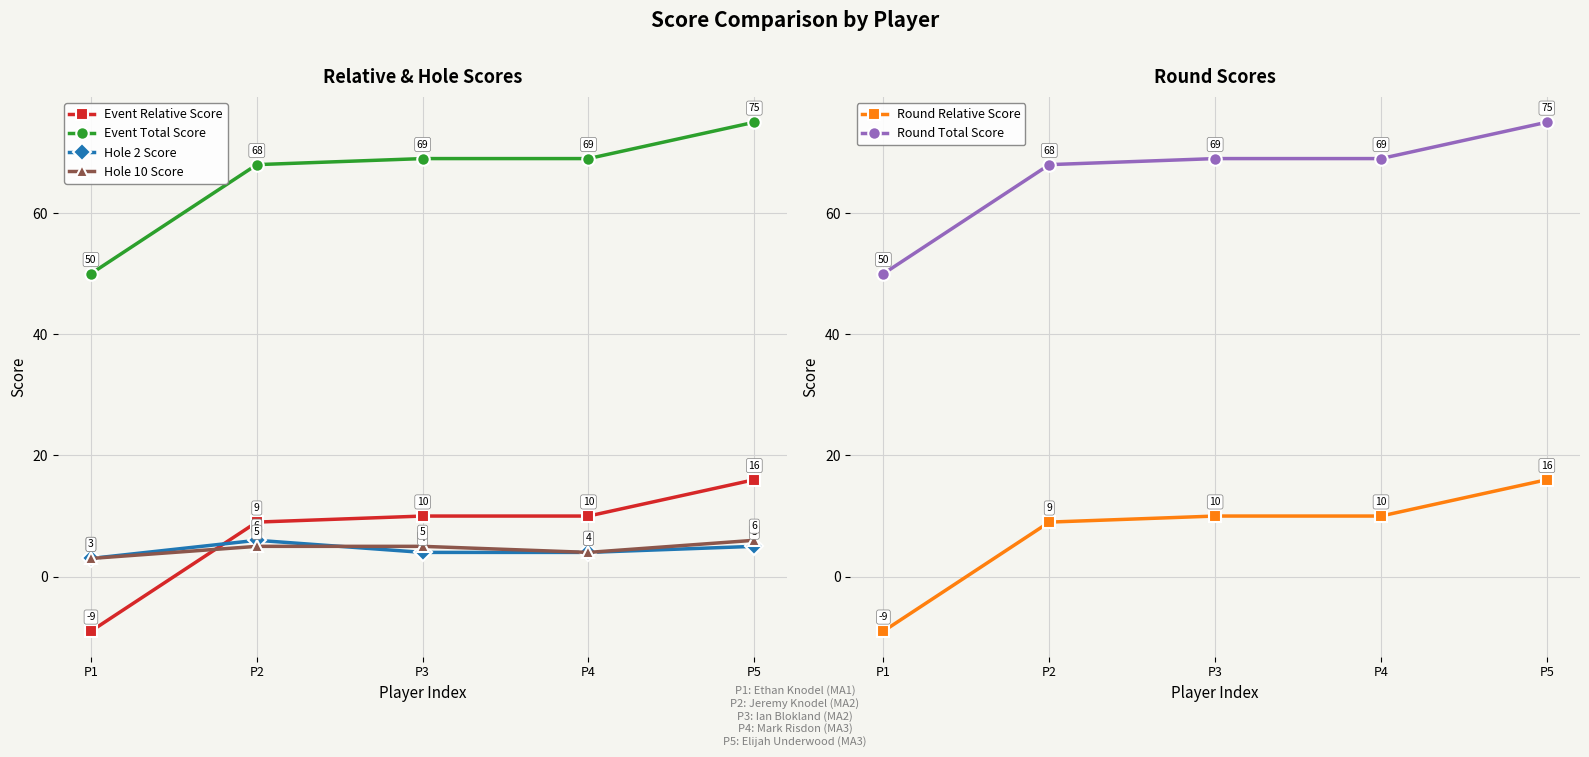

At which label does Round Total Score reach its peak?

P5